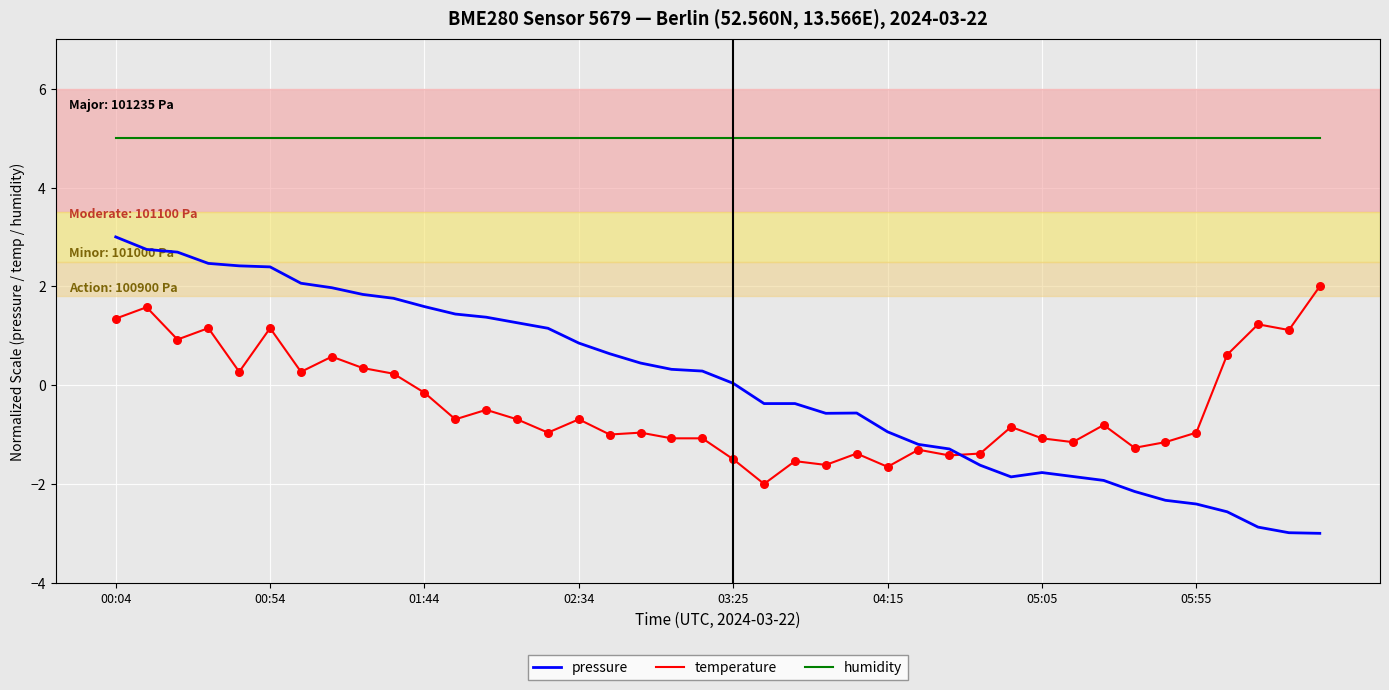

Which series has the largest total across all categories?

humidity